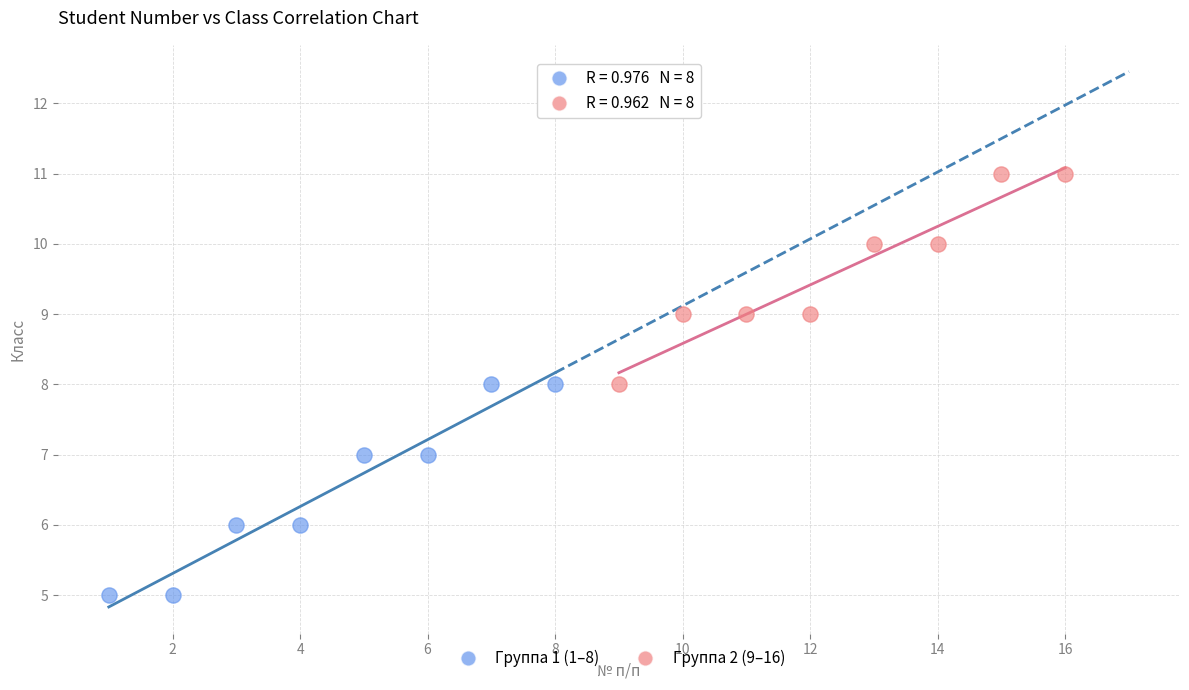

Which series contains the lowest Y value?

Группа 1 (1–8)